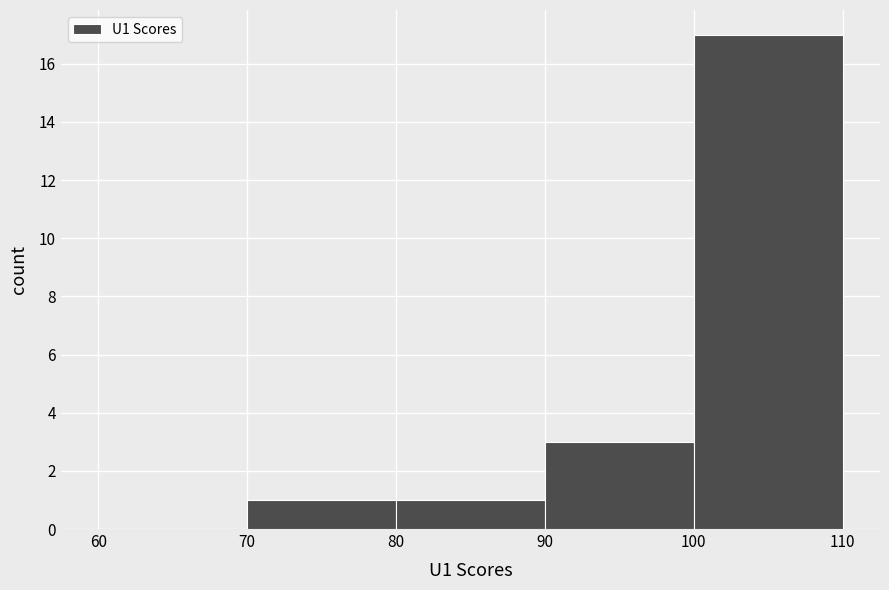

What is the height of the bar covering 100 to 110 on the x-axis? The values are not printed on the chart, so give them approximately, as read against the axis.

17